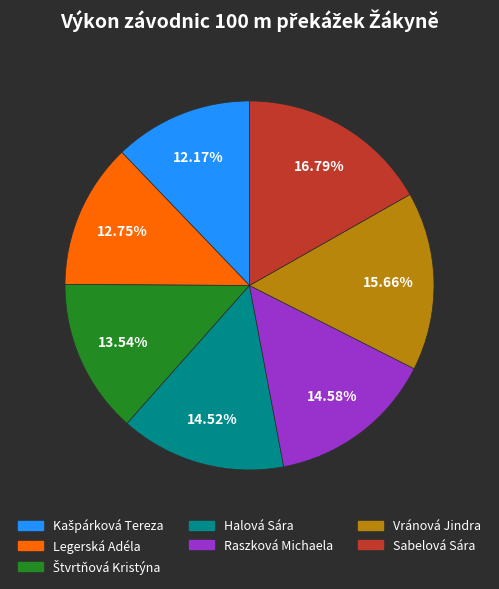

Is the sum of Raszková Michaela and Sabelová Sára greater than half?

No